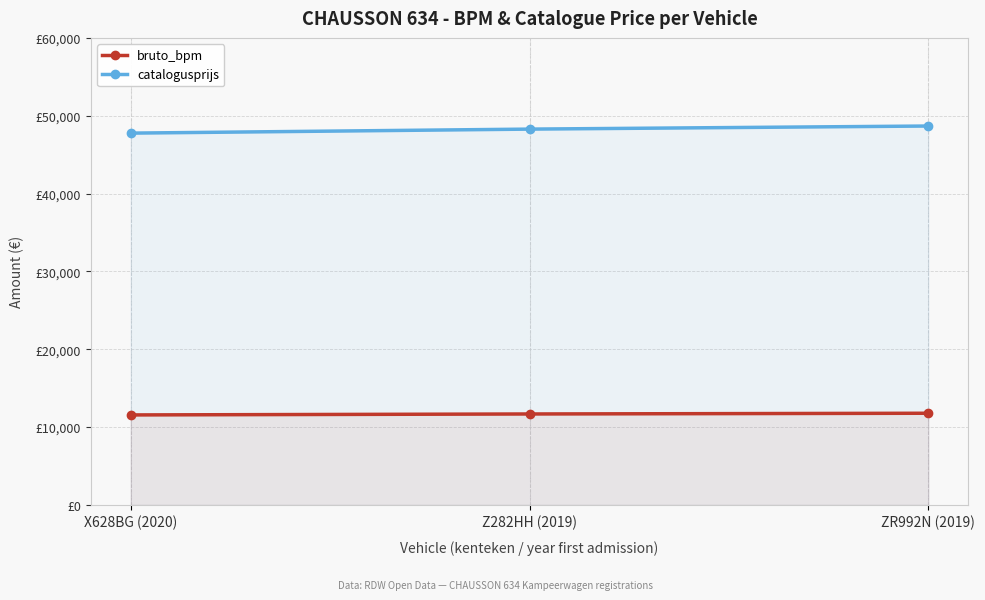

Reading right to left, list all the values displayed in this chart.

bruto_bpm: ZR992N (2019)=11771	Z282HH (2019)=11677	X628BG (2020)=11554
catalogusprijs: ZR992N (2019)=48676	Z282HH (2019)=48279	X628BG (2020)=47763